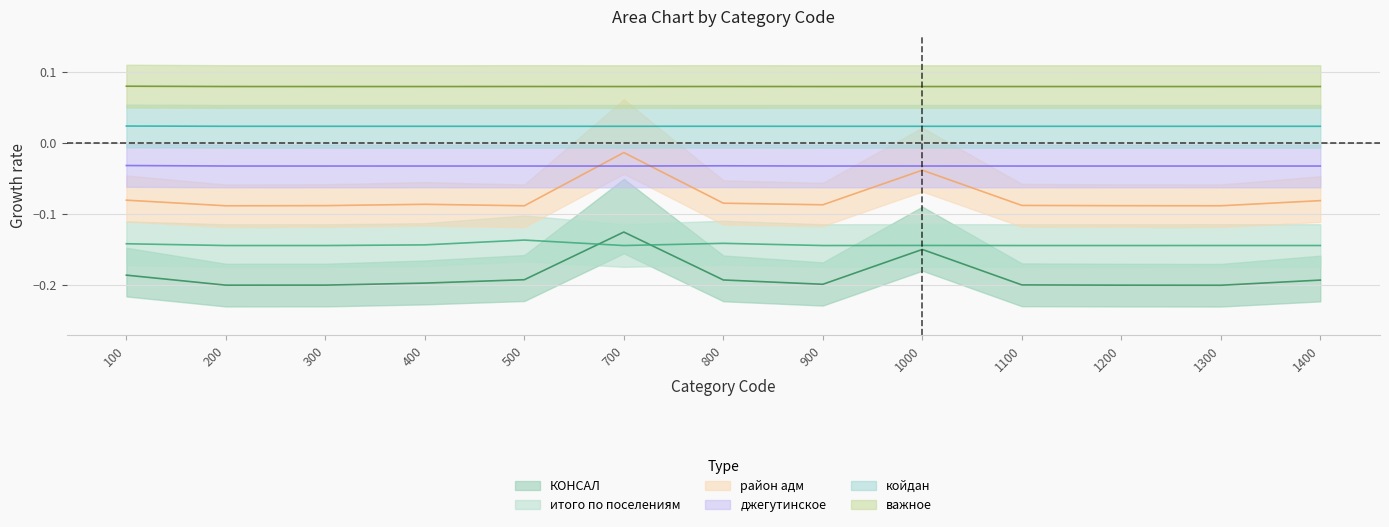

In койдан, how many points are higher than both neighbors (excluding endpoints)?

2